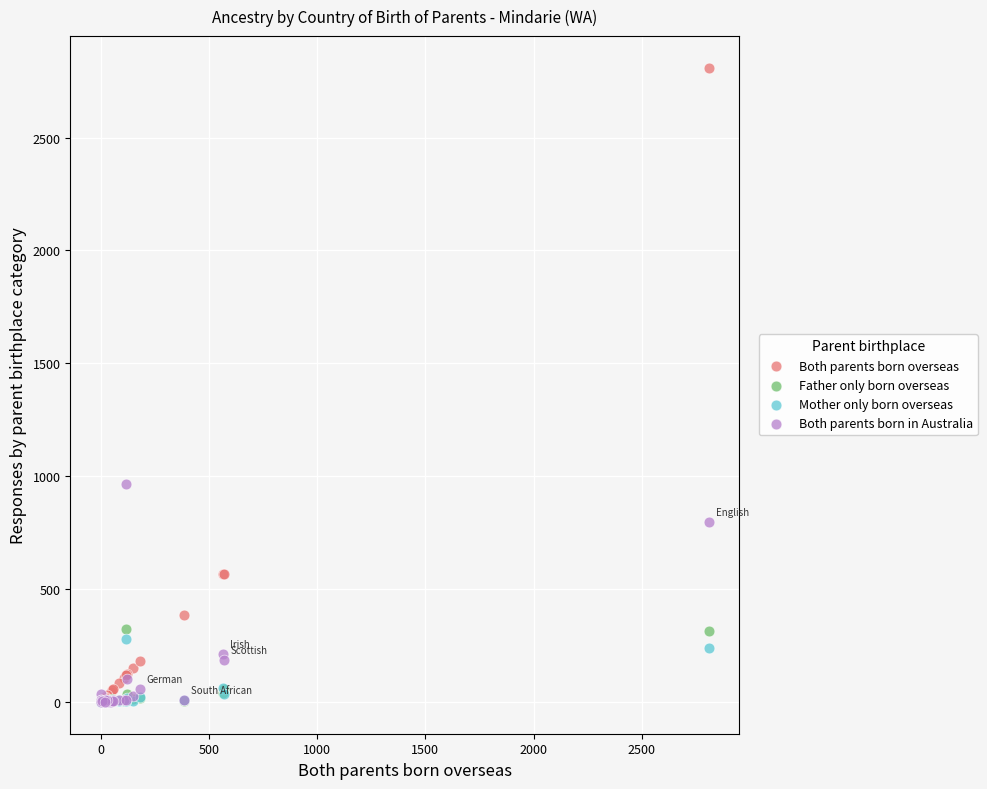

Which series reaches the maximum Y coordinate?

Both parents born overseas